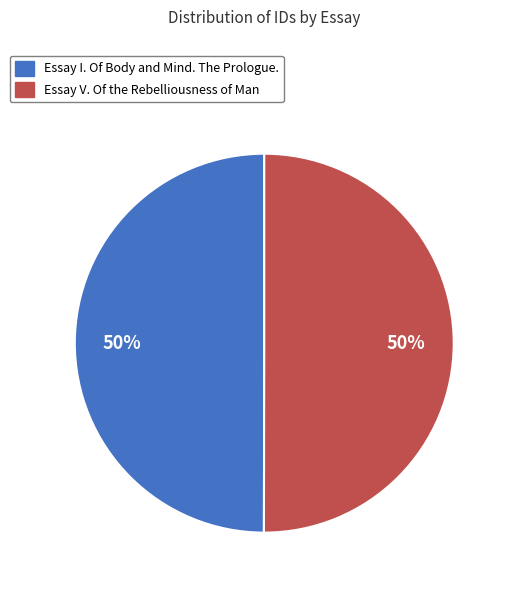

Combined, do Essay V. Of the Rebelliousness of Man and Essay I. Of Body and Mind. The Prologue. account for over 50%?

Yes